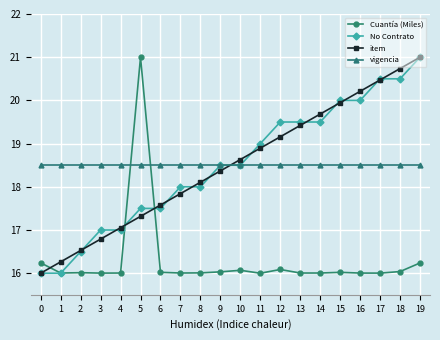

What is the total value across all series at 5?

74.3